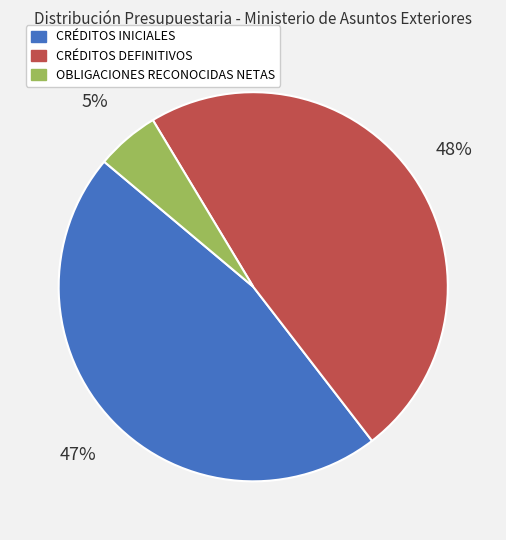

To the nearest percent, what is the combined percentage of OBLIGACIONES RECONOCIDAS NETAS and CRÉDITOS INICIALES?

52%